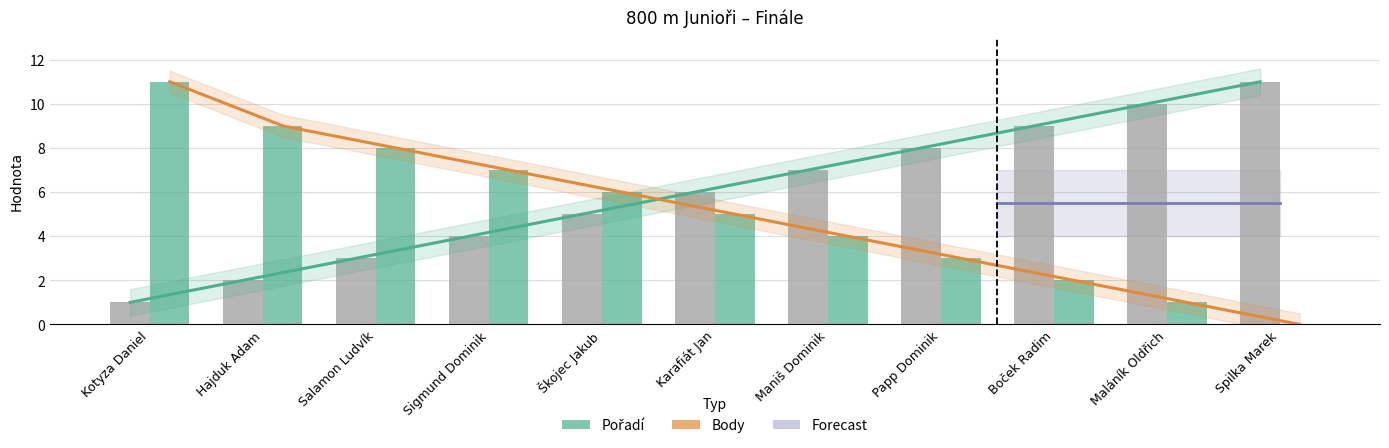

The value of Body at Salamon Ludvík is 5. True or false?

False